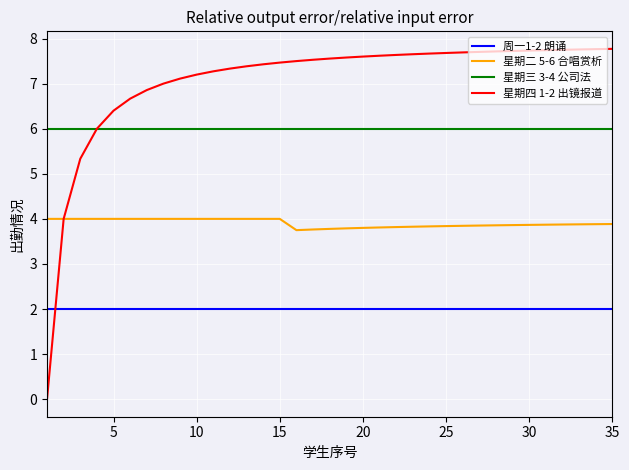

Does the chart display data point markers on the line(s)?

No